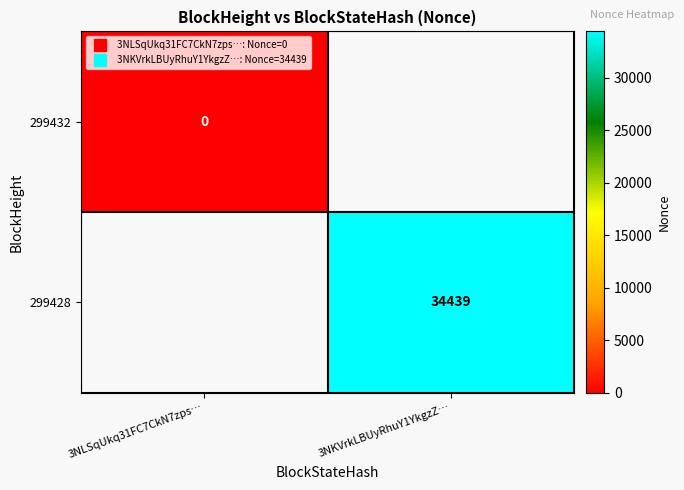

The value of 299432 at 3NLSqUkq31FC7CkN7zps… is 0.0. True or false?

True